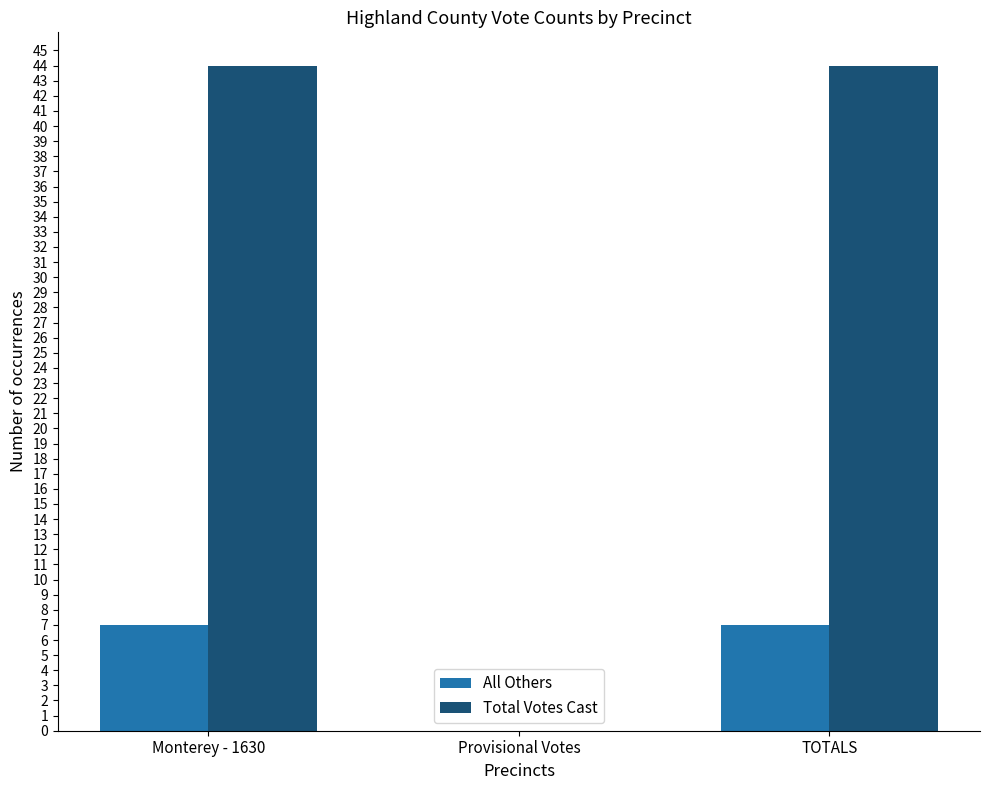

What is the maximum value for Total Votes Cast?

44